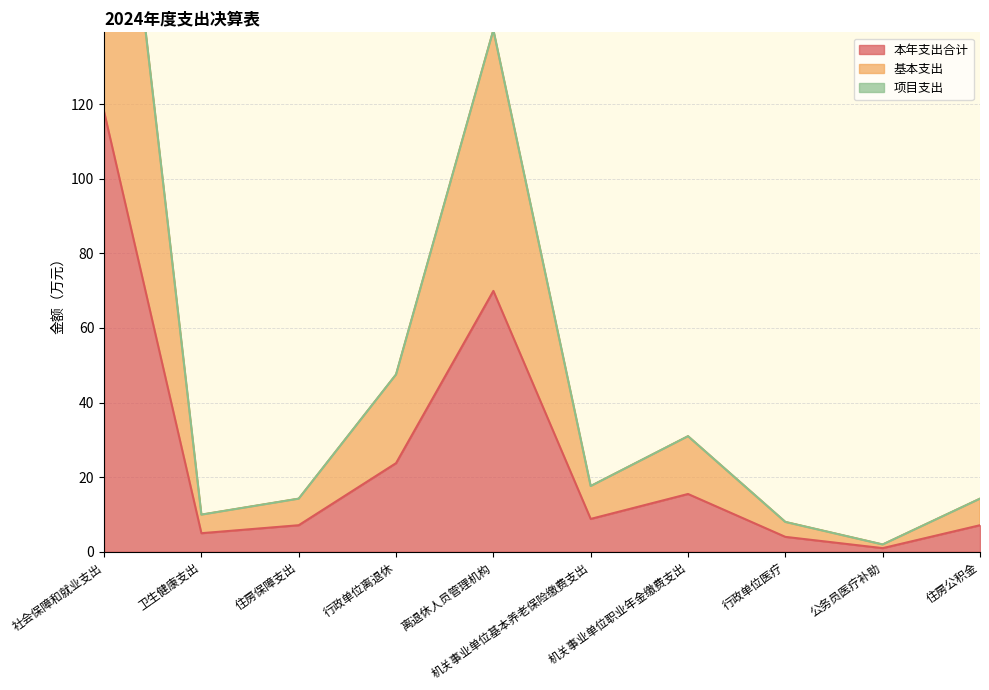

Does the chart have visible grid lines?

Yes